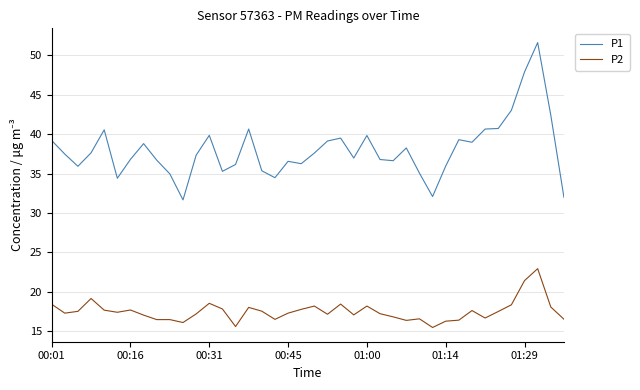

What are all the series names shown in the legend?

P1, P2